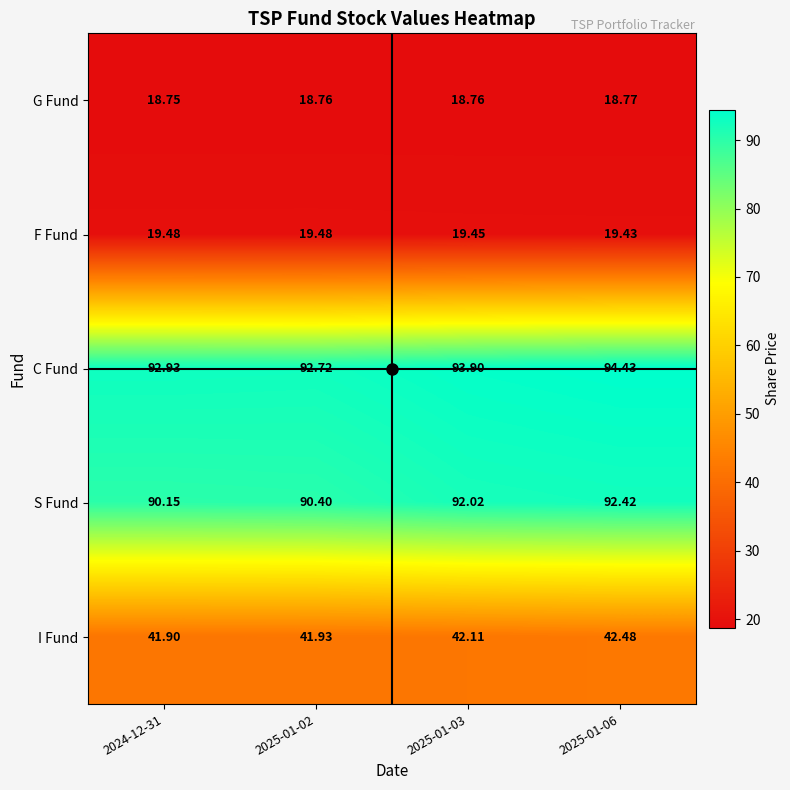

Rank the series by their maximum value, from lowest to highest.

G Fund, F Fund, I Fund, S Fund, C Fund